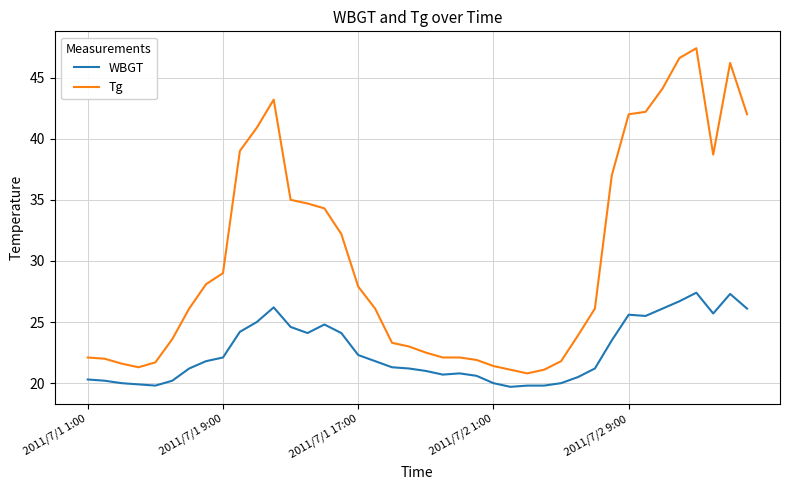

What is the highest value of the WBGT series?

27.4